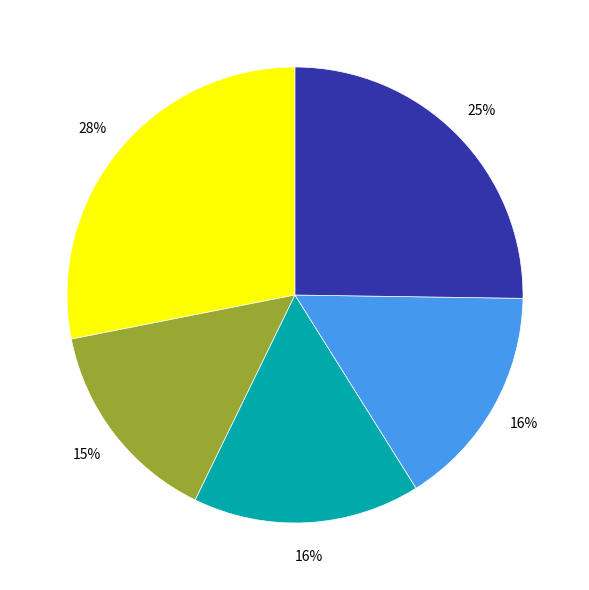

Does any single category account for the majority?

No